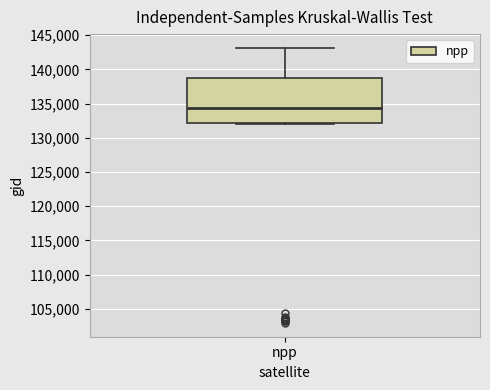

Transcribe this box plot: give where the median line is, the range the box spans, and where the two whiskers end, as read against the y-axis. The values are not printed on the chart, so give them approximately, as read against the axis.

median 134500, box 132000 to 138500, whiskers 132000 (just below the box's lower edge) to 143000